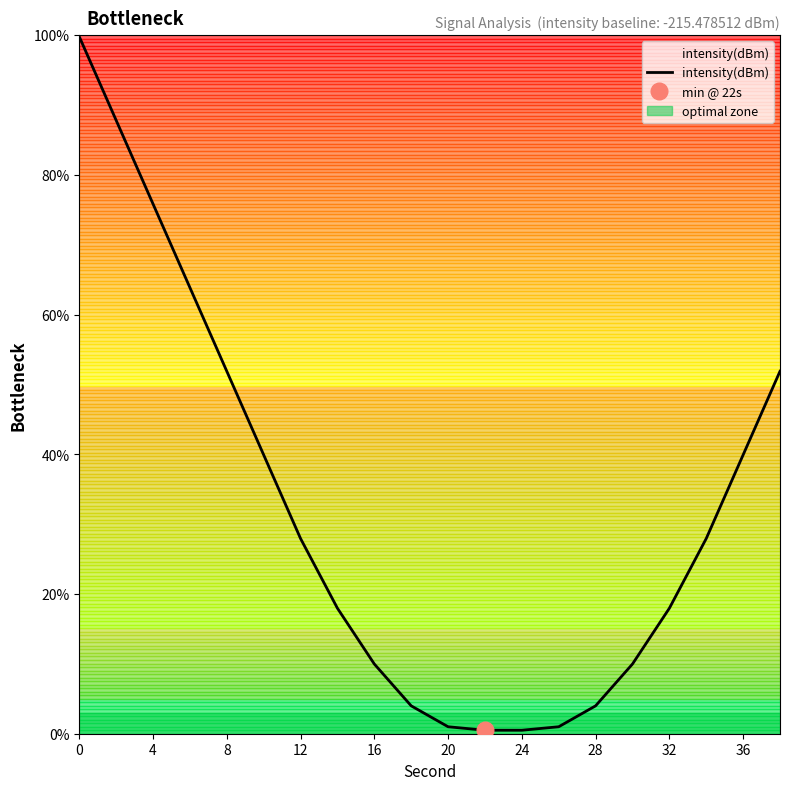

True or false: intensity(dBm) has a value of 0.5 at 24.

True